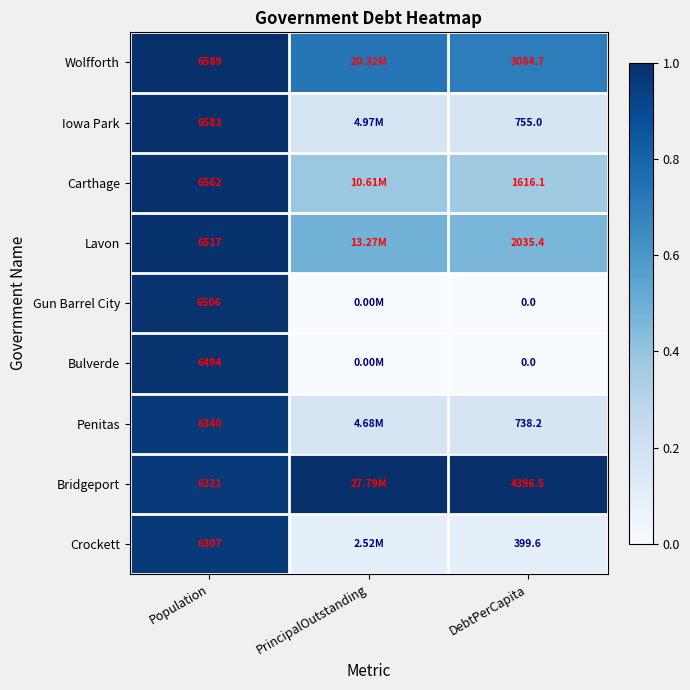

How many series are shown in this chart?

9